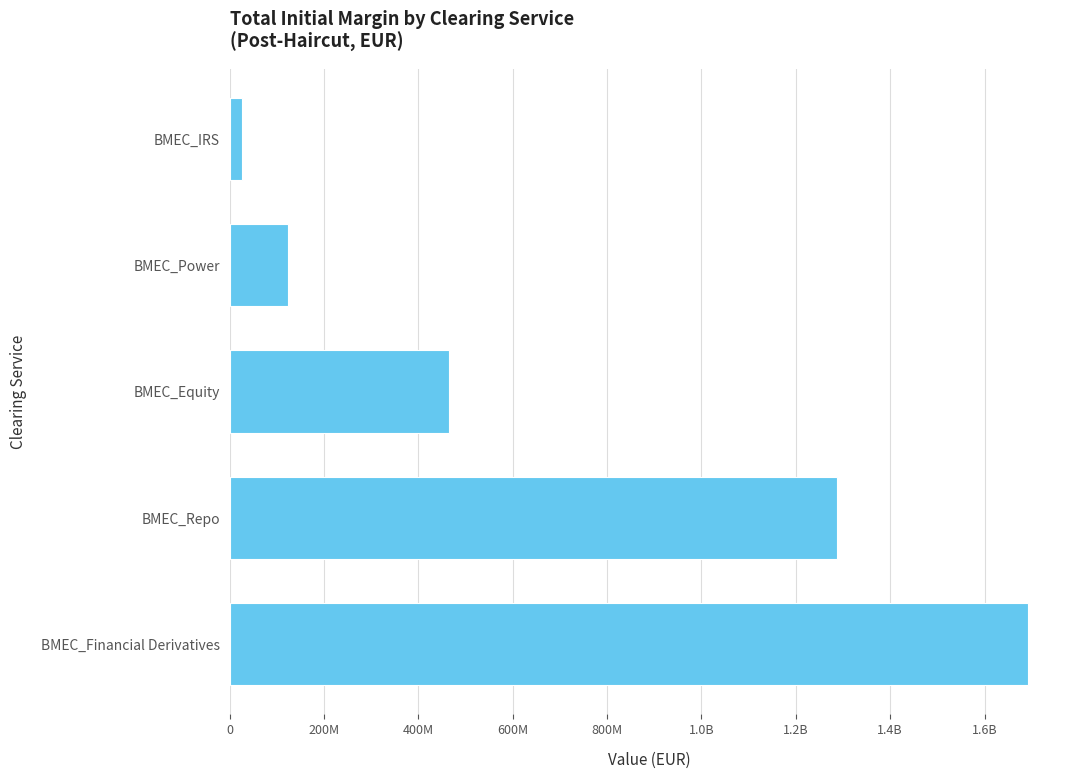

Does the chart contain any negative values?

No